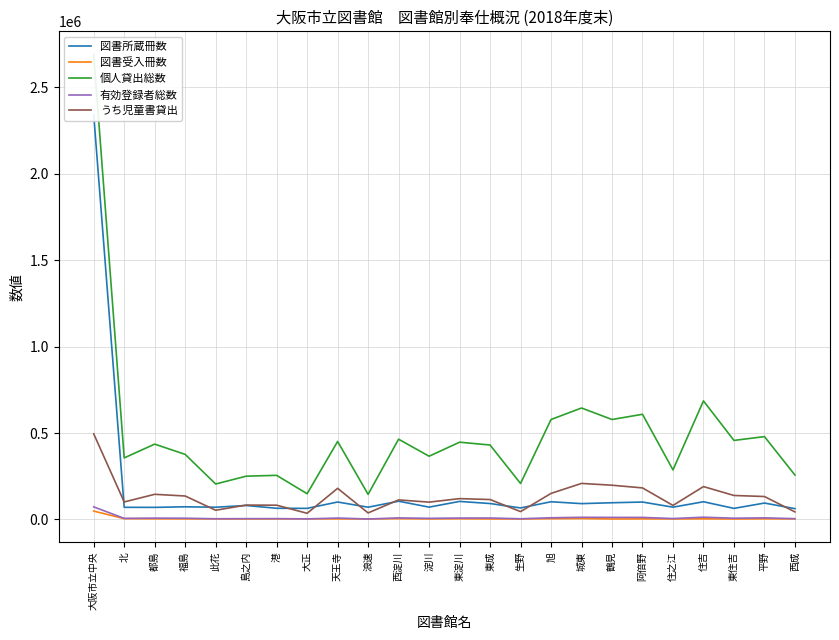

What is the smallest value displayed?

2789